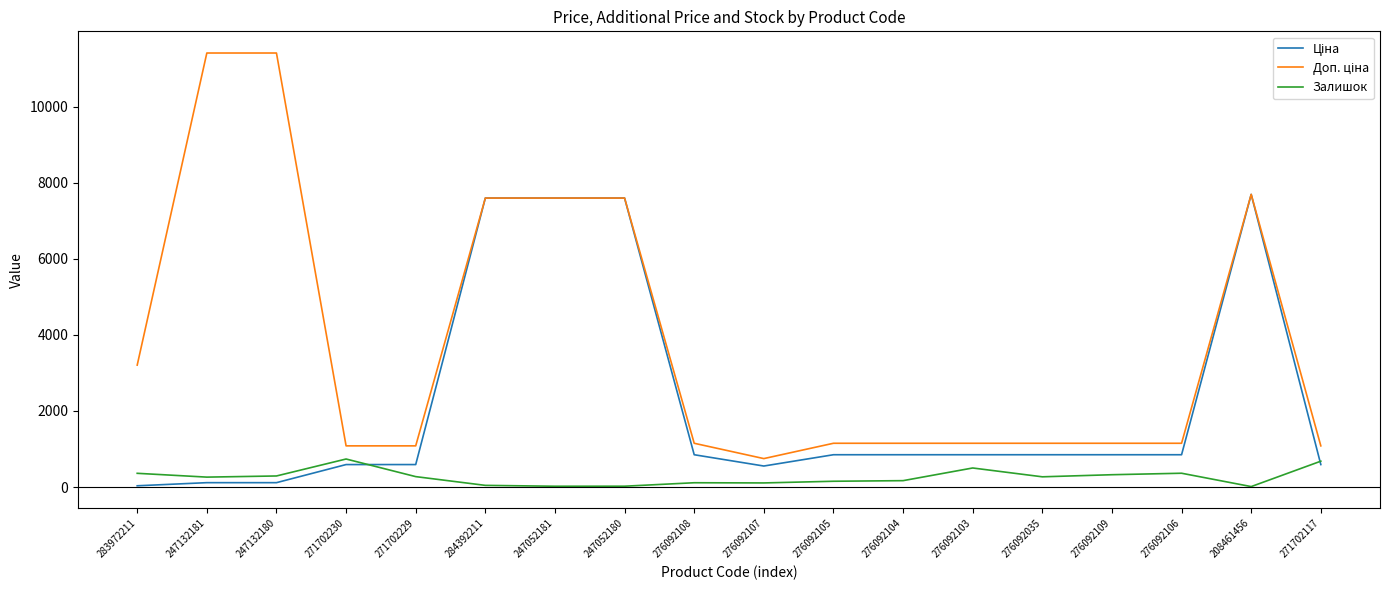

The Залишок series shows 273.0 at 271702229. True or false?

True